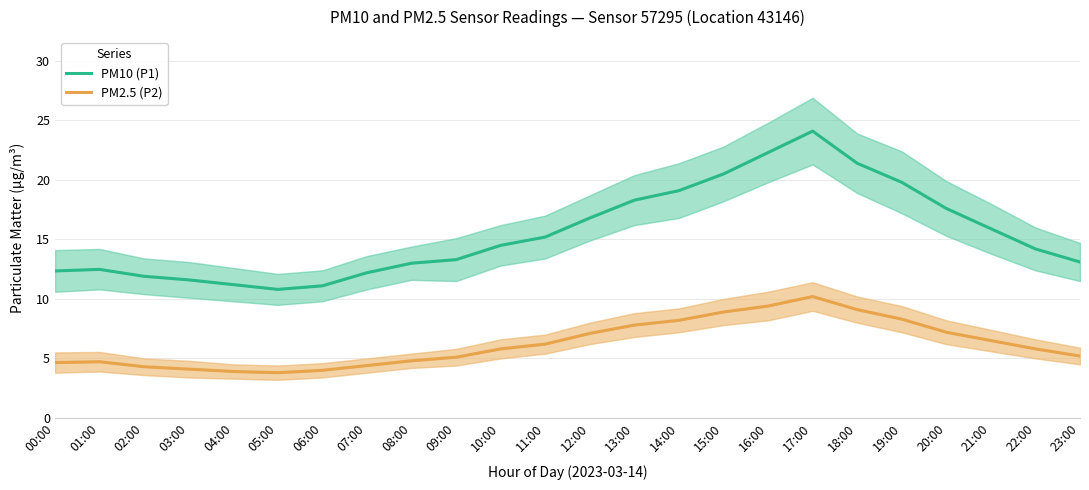

What is the sum of all PM10 (P1) values?

372.7